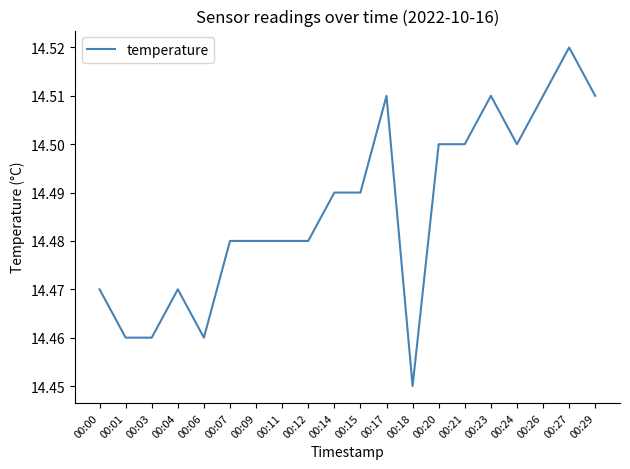

What is the ratio of the value at 00:00 to the value at 00:23?

1.0